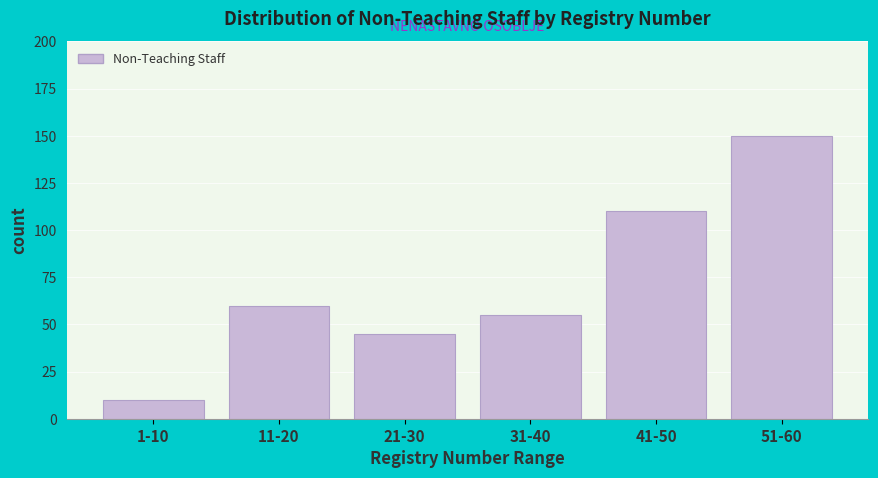

Reading left to right, transcribe all the data shown in this chart.

1-10=10	11-20=60	21-30=45	31-40=55	41-50=110	51-60=150